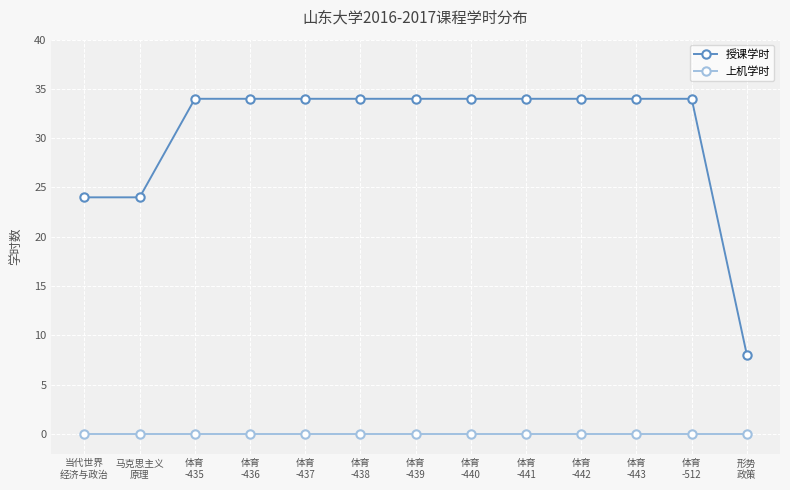

Rank the series by their average value, from highest to lowest.

授课学时, 上机学时